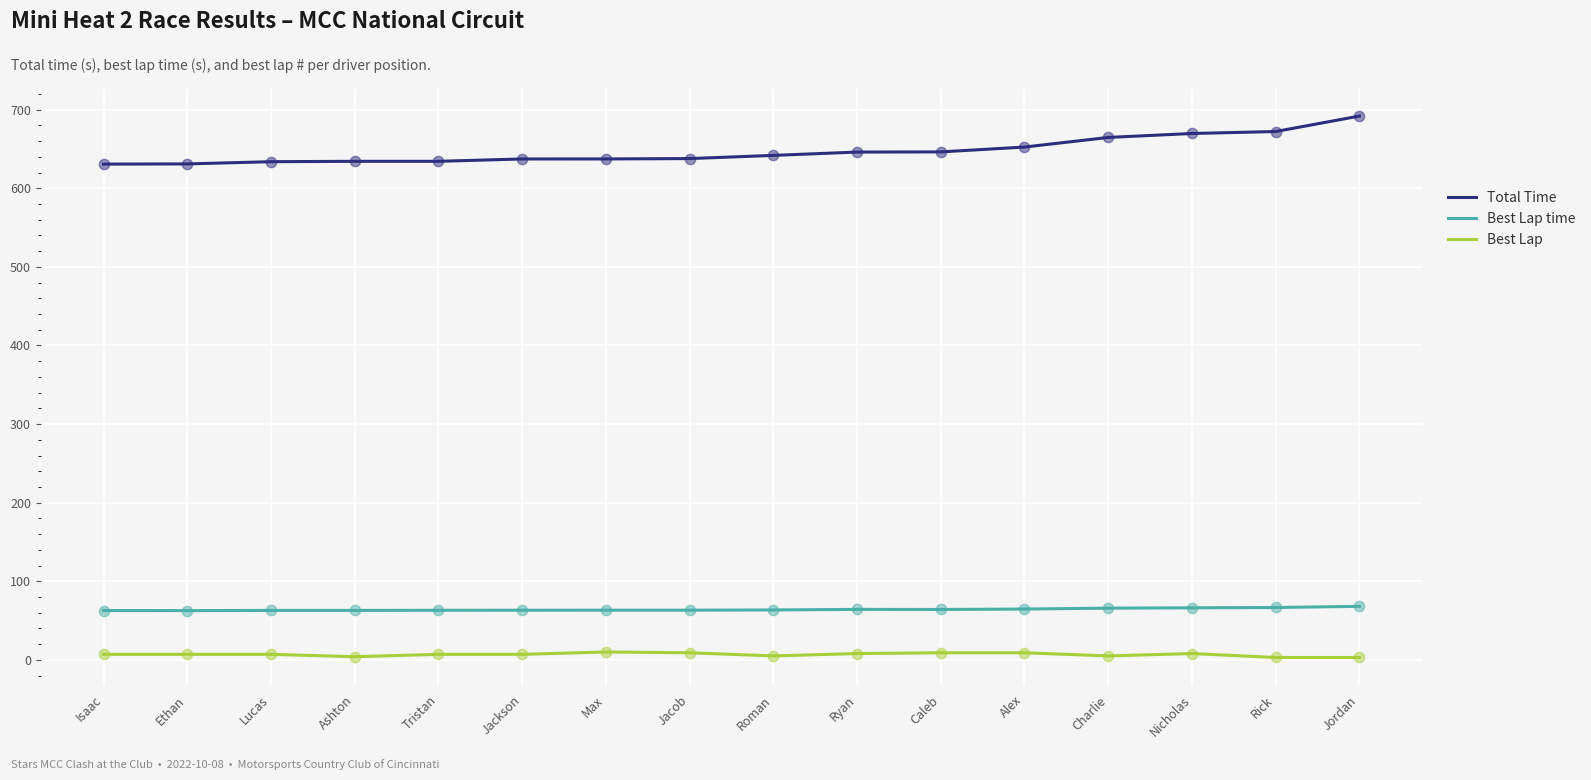

What is the maximum value shown in the chart?

691.9